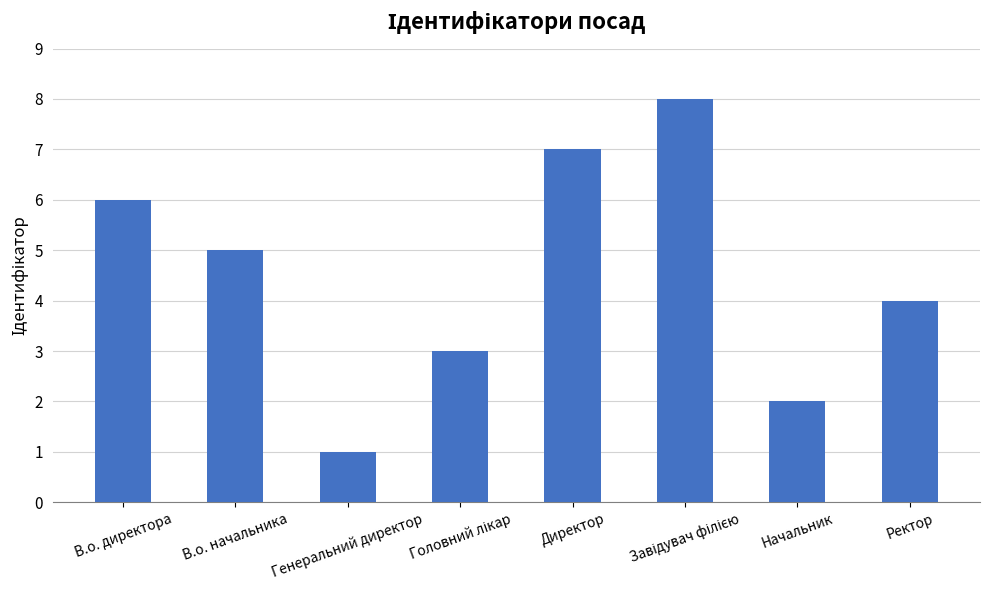

True or false: the data shows 5 at В.о. начальника.

True